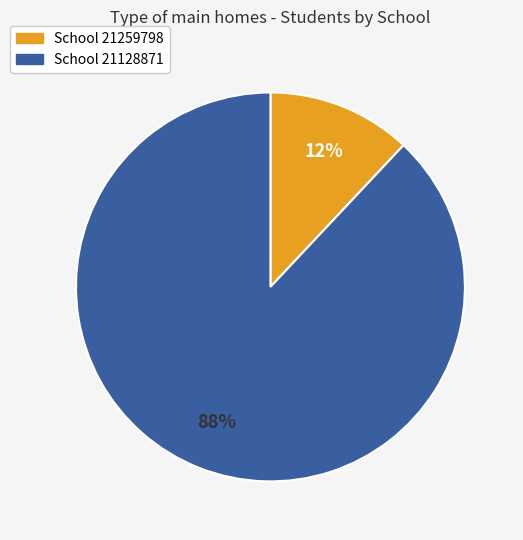

How many slices are in this pie chart?

2